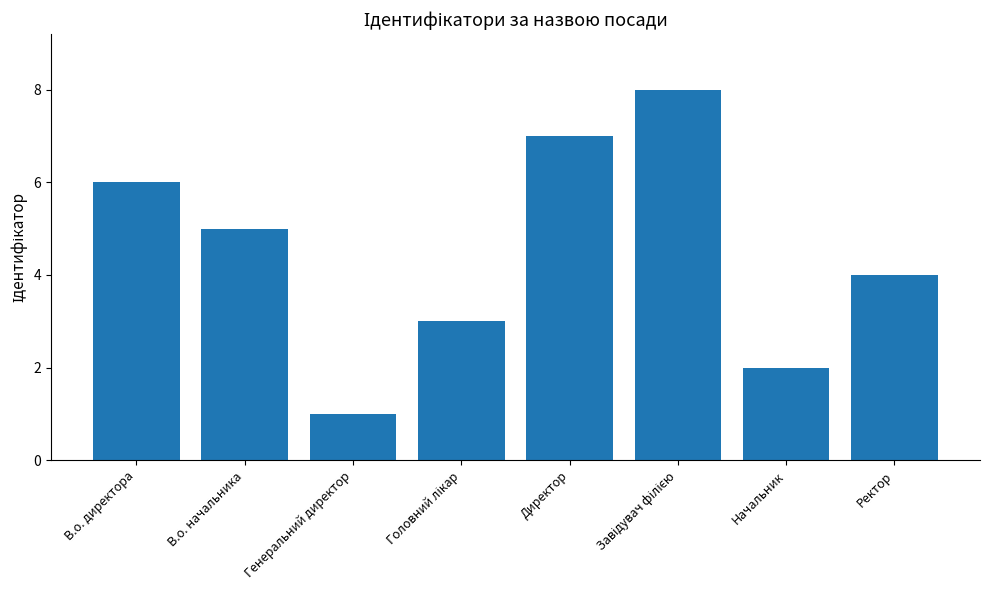

What is the minimum value shown in the chart?

1